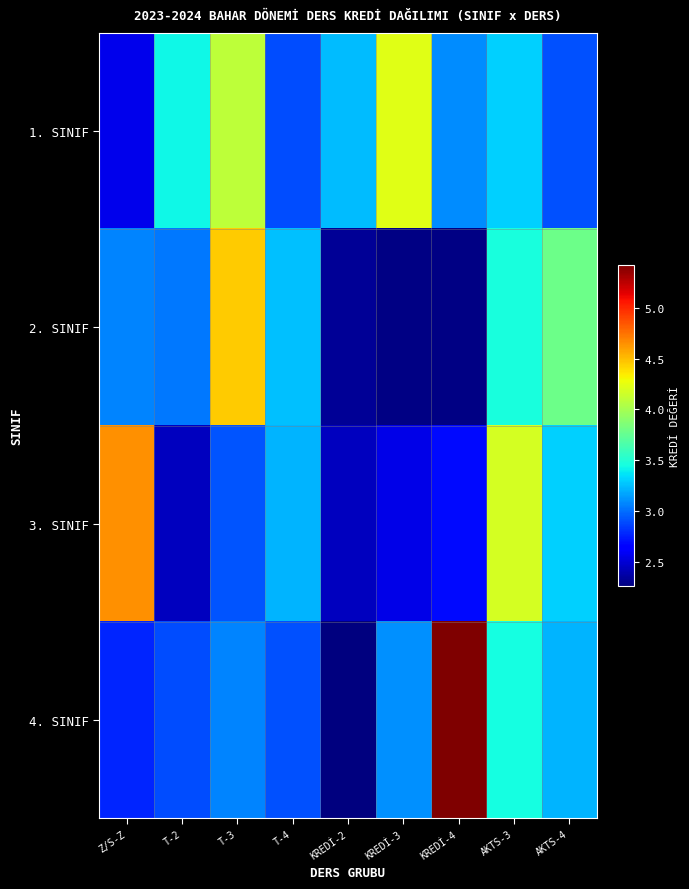

What is the difference between the highest and lowest values at KREDİ-2?

1.0